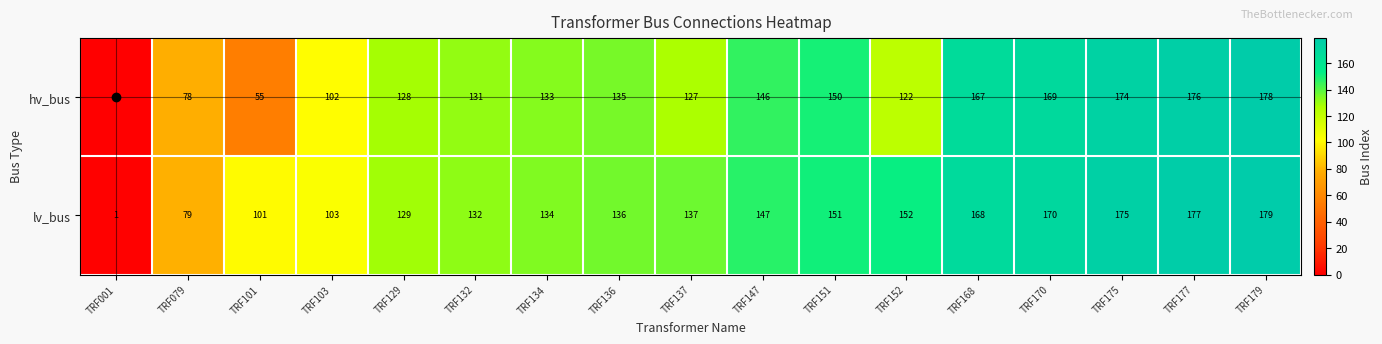

At TRF170, list the series in order from largest to smallest.

lv_bus, hv_bus